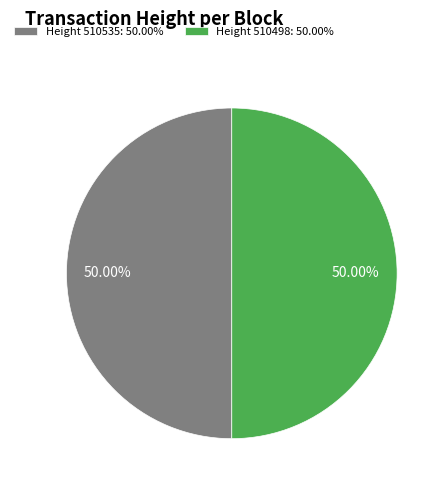

Do Height 510535: 50.00% and Height 510498: 50.00% together represent more than half of the pie?

Yes